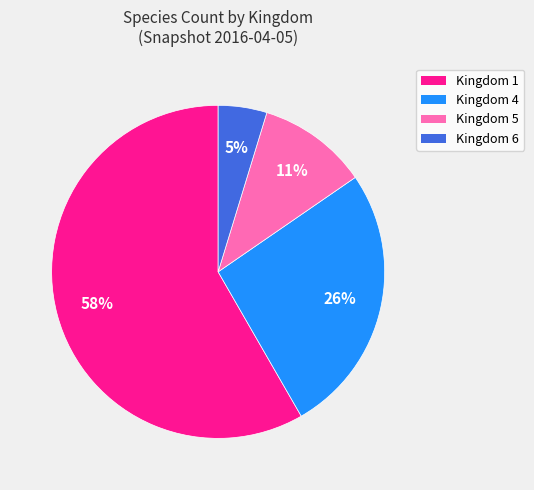

Is there any slice that represents more than half of the pie?

Yes